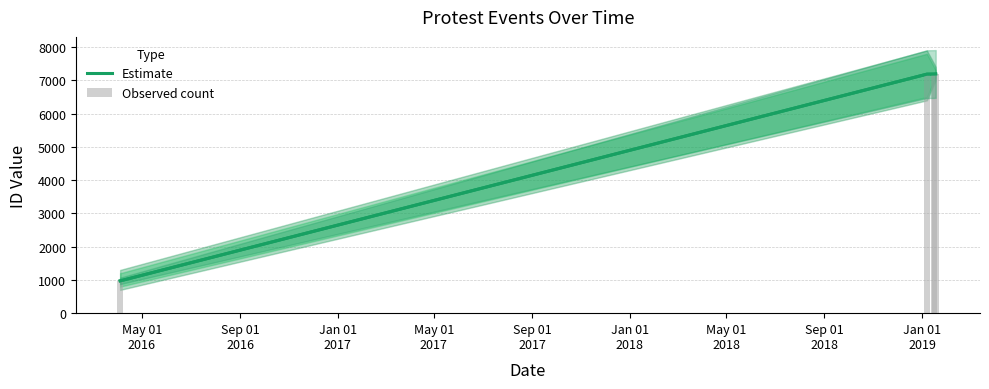

Which series has the widest spread of values?

Estimate